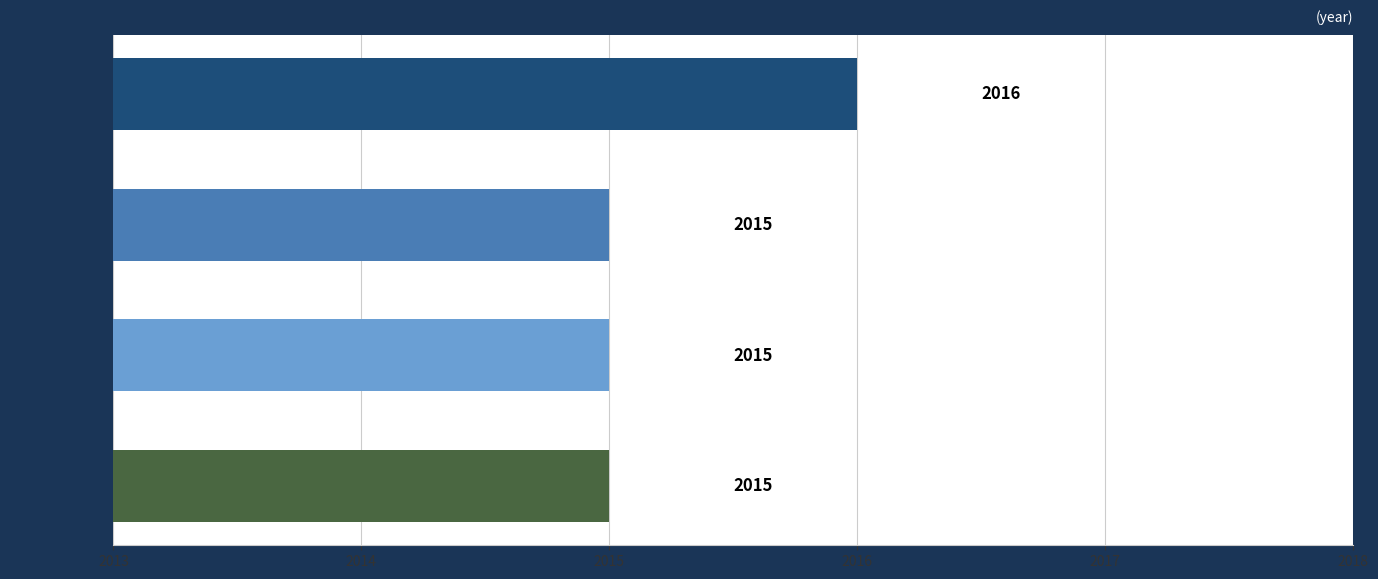

How many categories are shown in the chart?

4